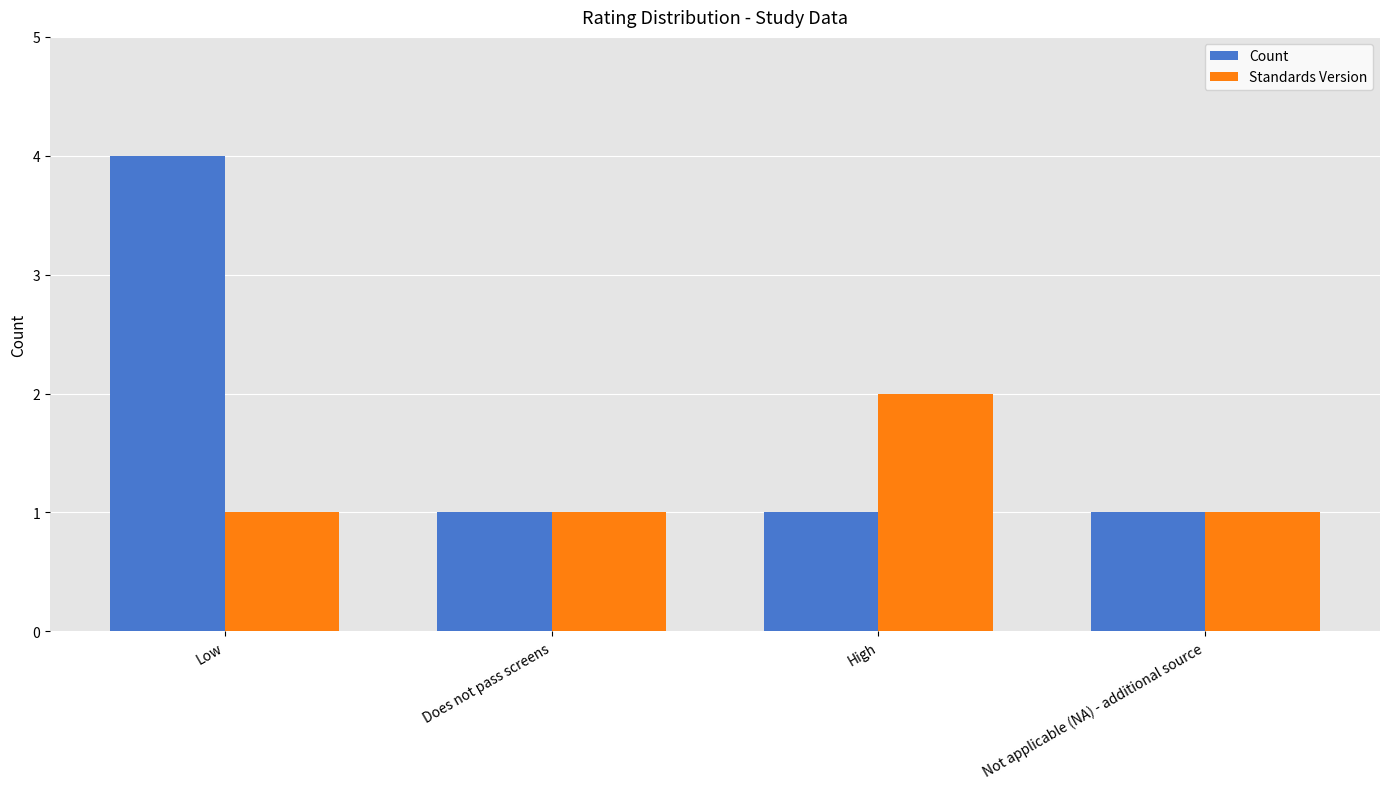

What is the highest value of the Count series?

4